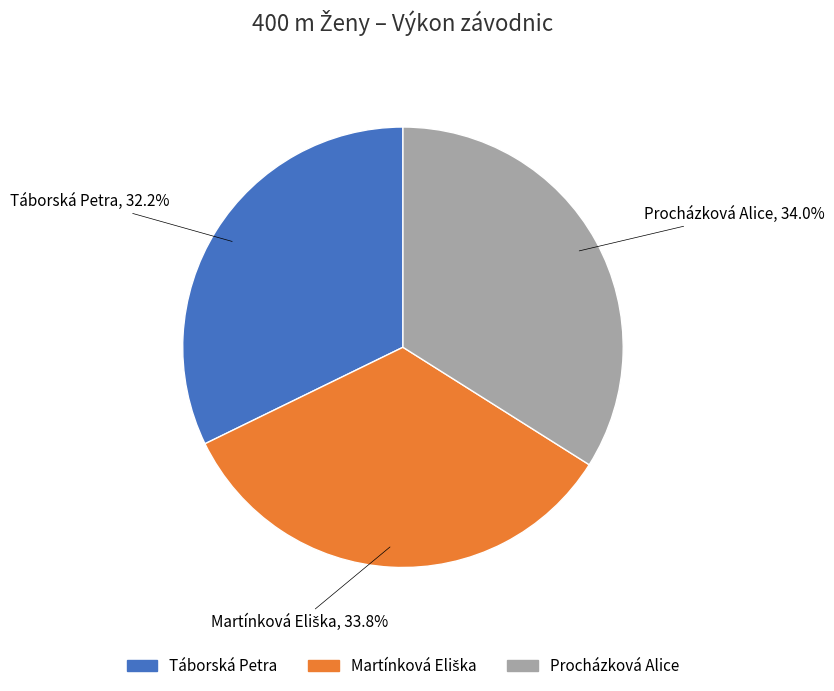

What portion of the pie excludes Procházková Alice?

66.0%